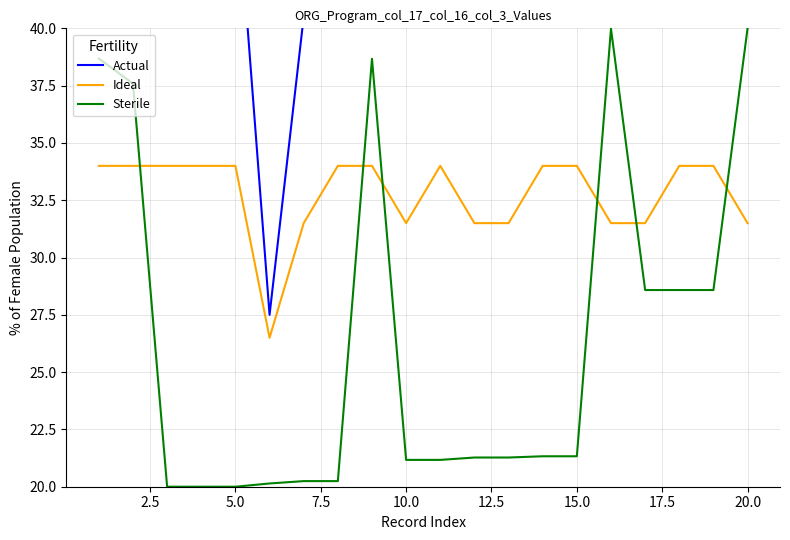

How many values in the Ideal series are below 34?

8